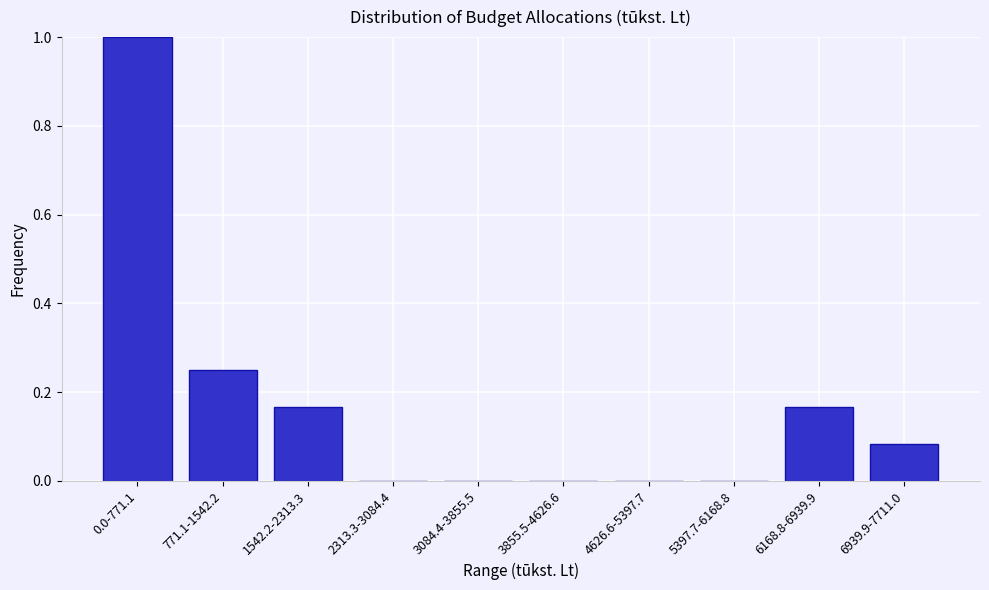

At which category does the chart reach its peak across all series?

0.0-771.1